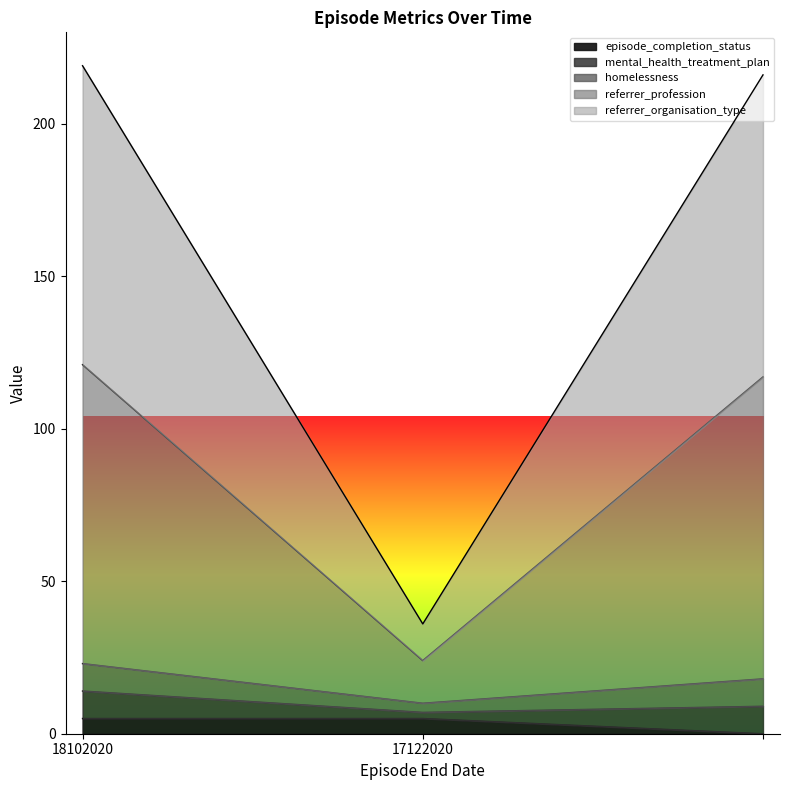

What position from the left is ?

3